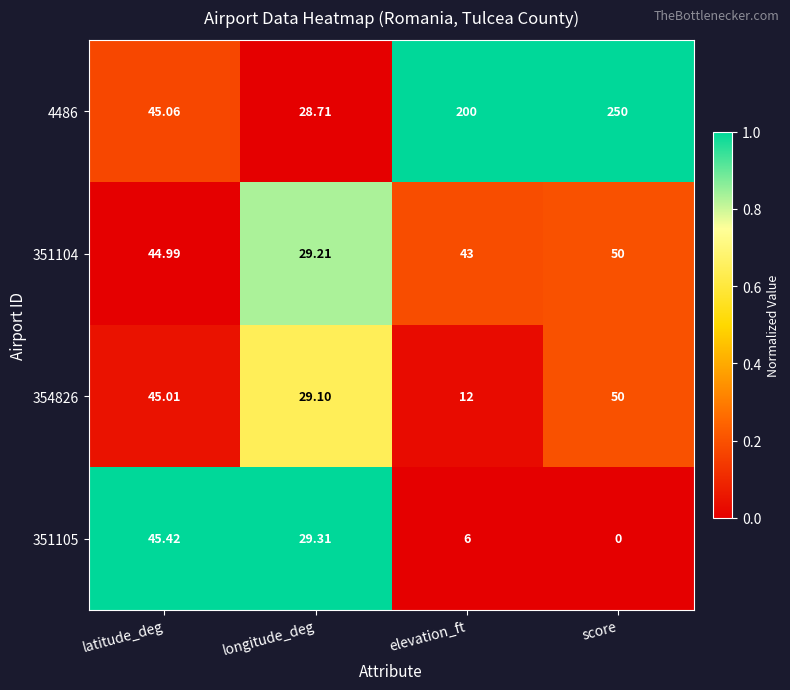

At which label does 354826 reach its minimum?

elevation_ft